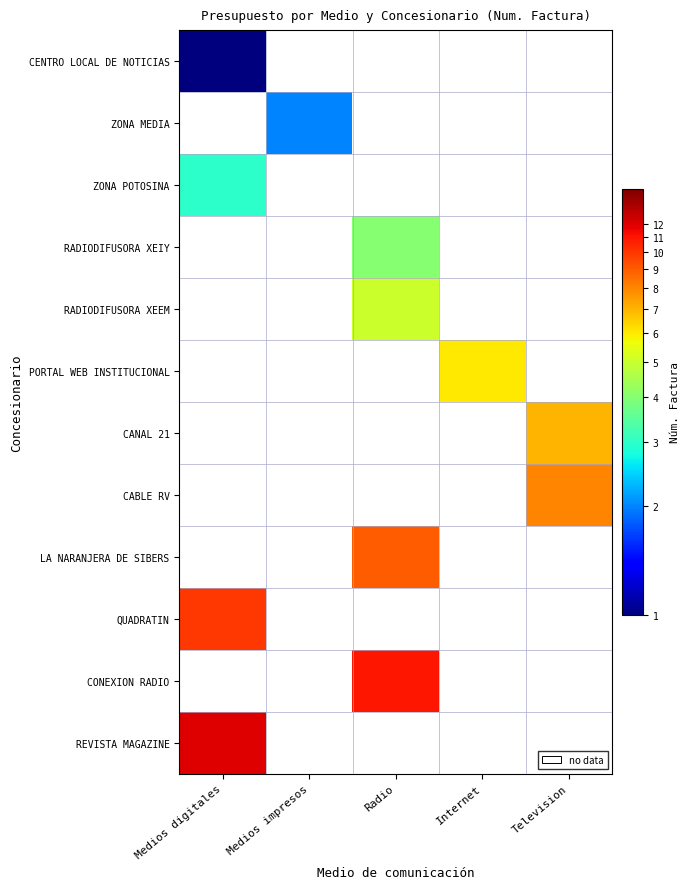

How many categories are shown in the chart?

5